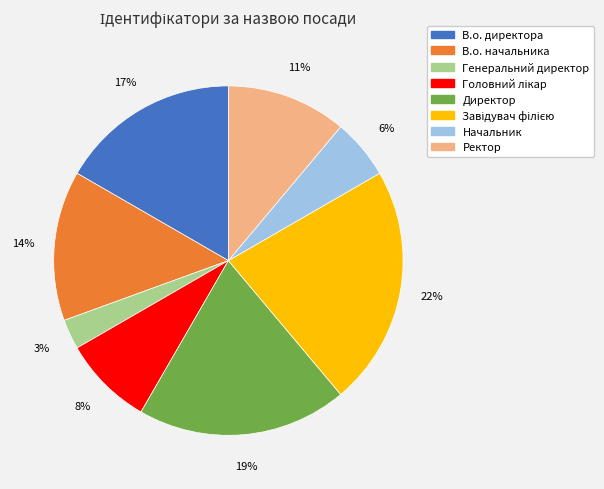

The Ректор slice represents 11% of the pie. True or false?

True